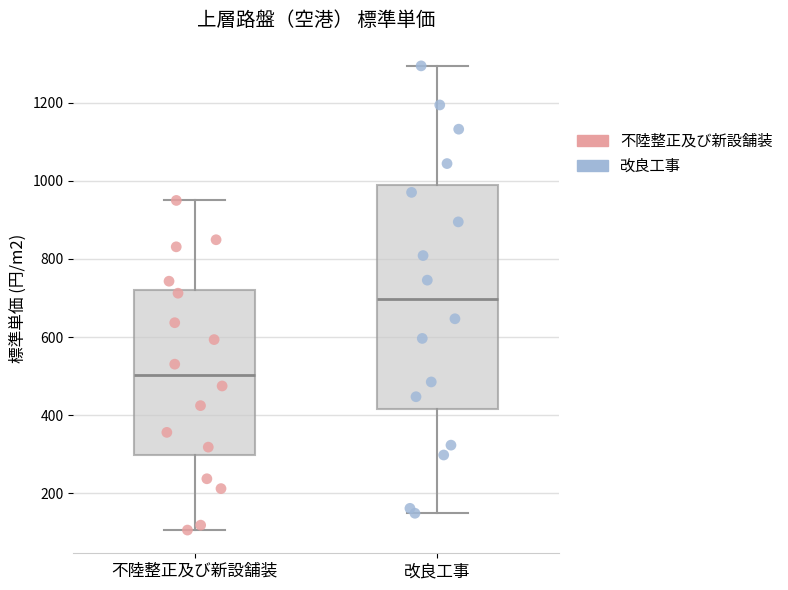

Reading left to right, transcribe this box plot: for each box, give where its median line is, the range the box spans, and where its two whiskers end, as read against the y-axis. The values are not printed on the chart, so give them approximately, as read against the axis.

不陸整正及び新設舗装: median 500, box 300 to 720, whiskers 100 to 940
改良工事: median 700, box 420 to 980, whiskers 140 to 1300